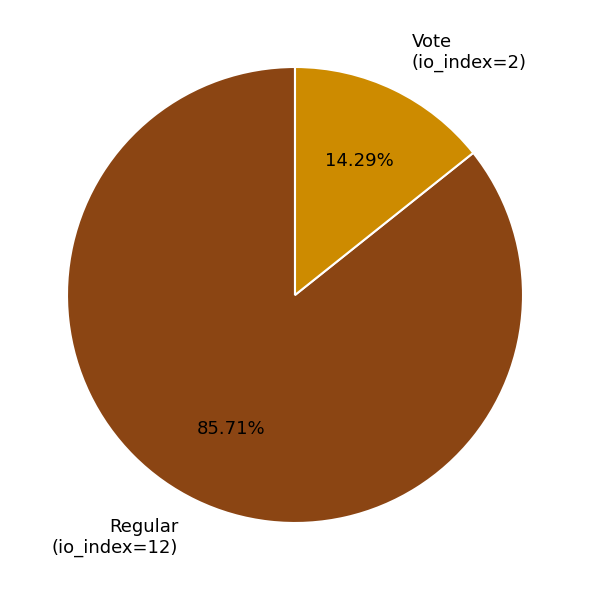

True or false: Regular (io_index=12) accounts for 86% of the total.

True